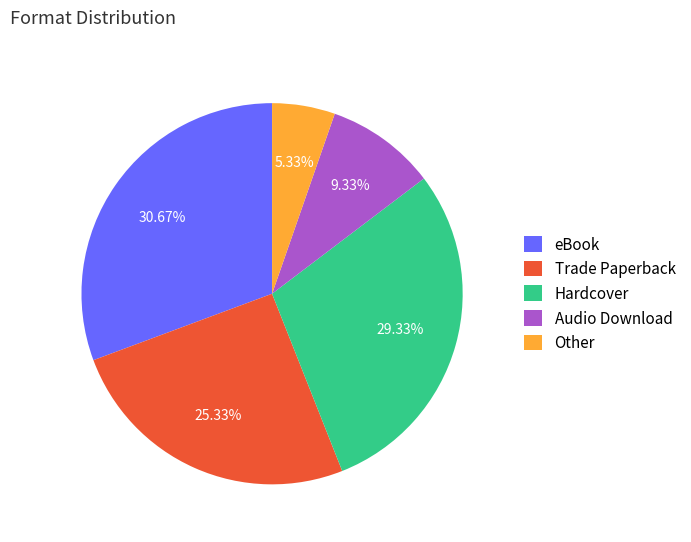

Approximately how many times larger is the value at Audio Download compared to Trade Paperback?

0.4